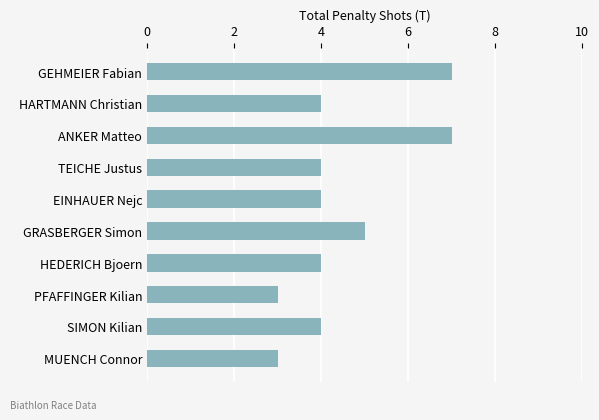

What is the approximate value at GEHMEIER Fabian?

7